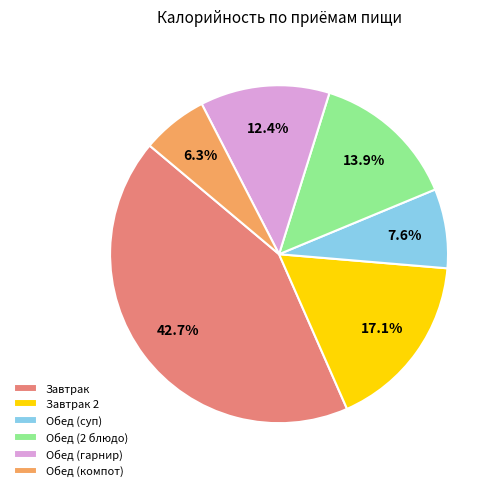

What is the largest slice in the pie chart?

Завтрак